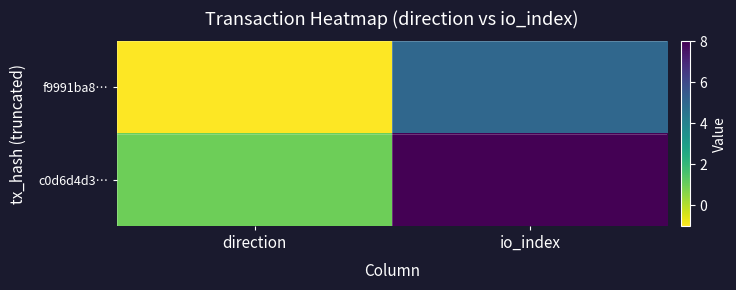

Reading right to left, transcribe all the data shown in this chart.

f9991ba8…: io_index=5	direction=-1
c0d6d4d3…: io_index=8	direction=1